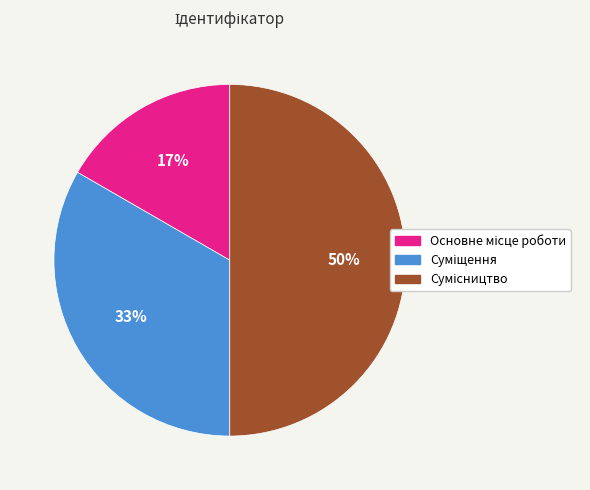

To the nearest percent, what is the difference between the largest and smallest slice percentages?

33%